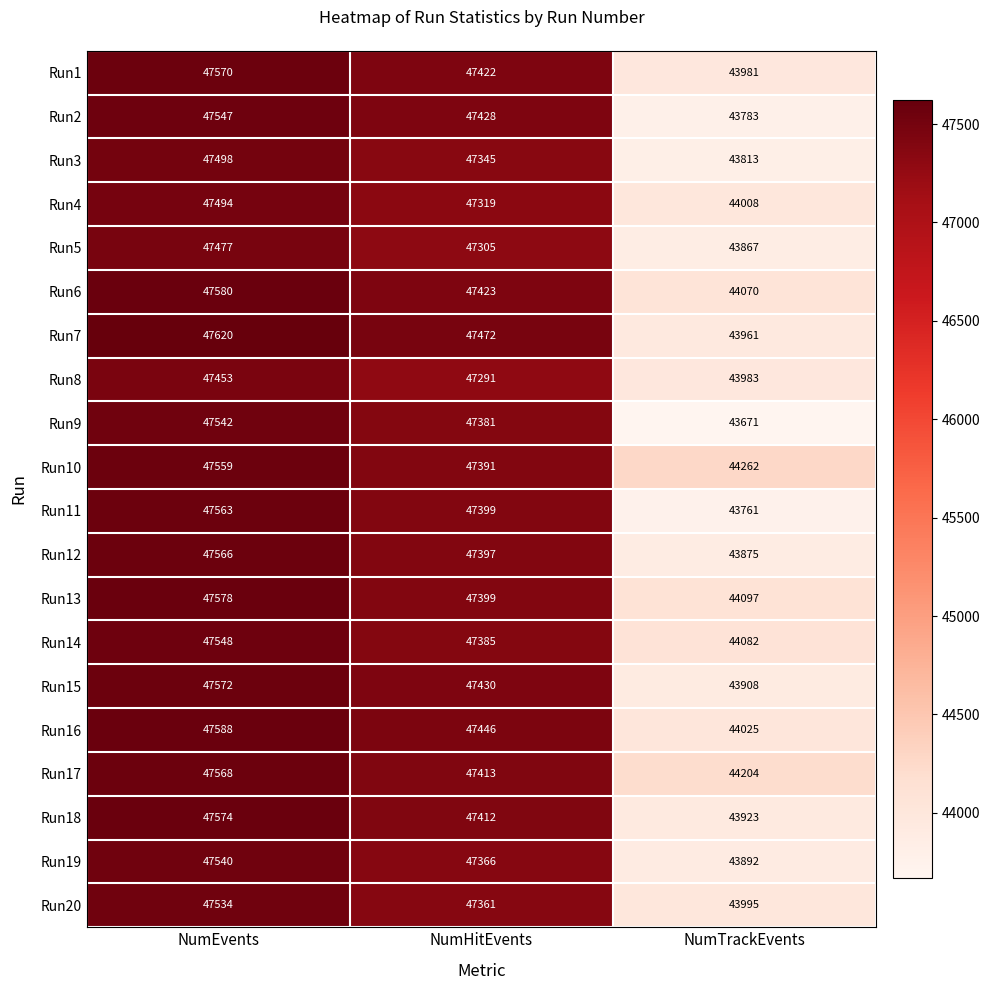

Where does the Run16 series first go above 47446?

NumEvents